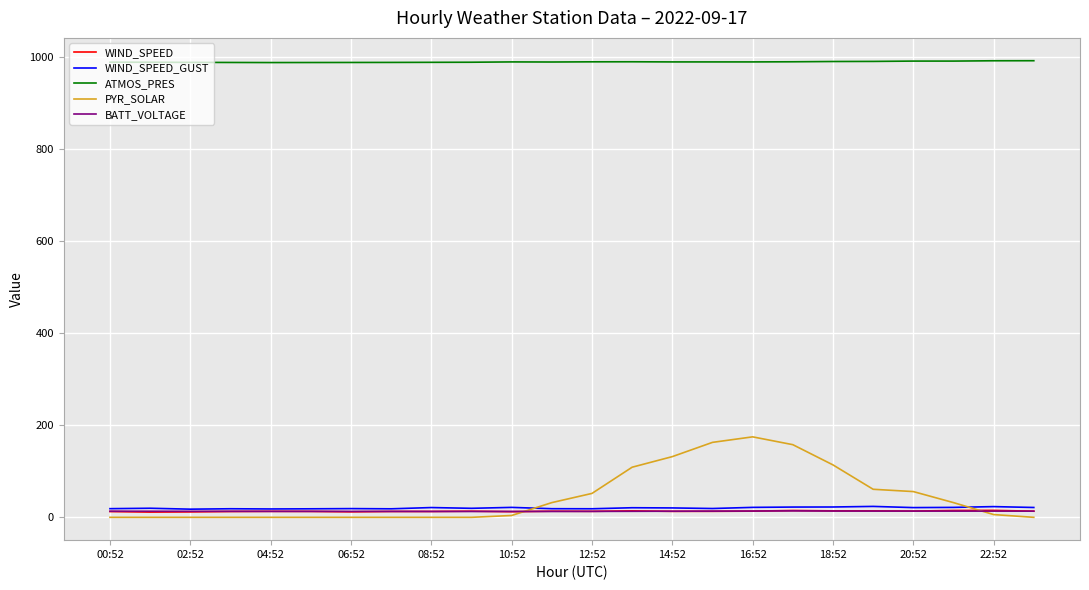

What is the maximum value shown in the chart?

992.9